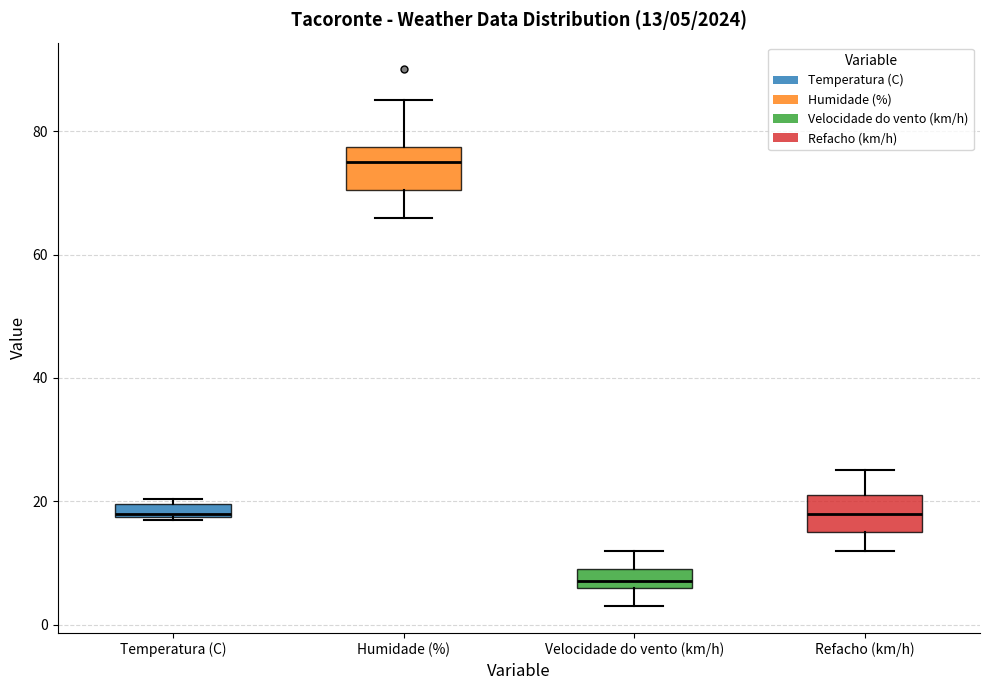

Which box's median line is the highest?

Humidade (%)